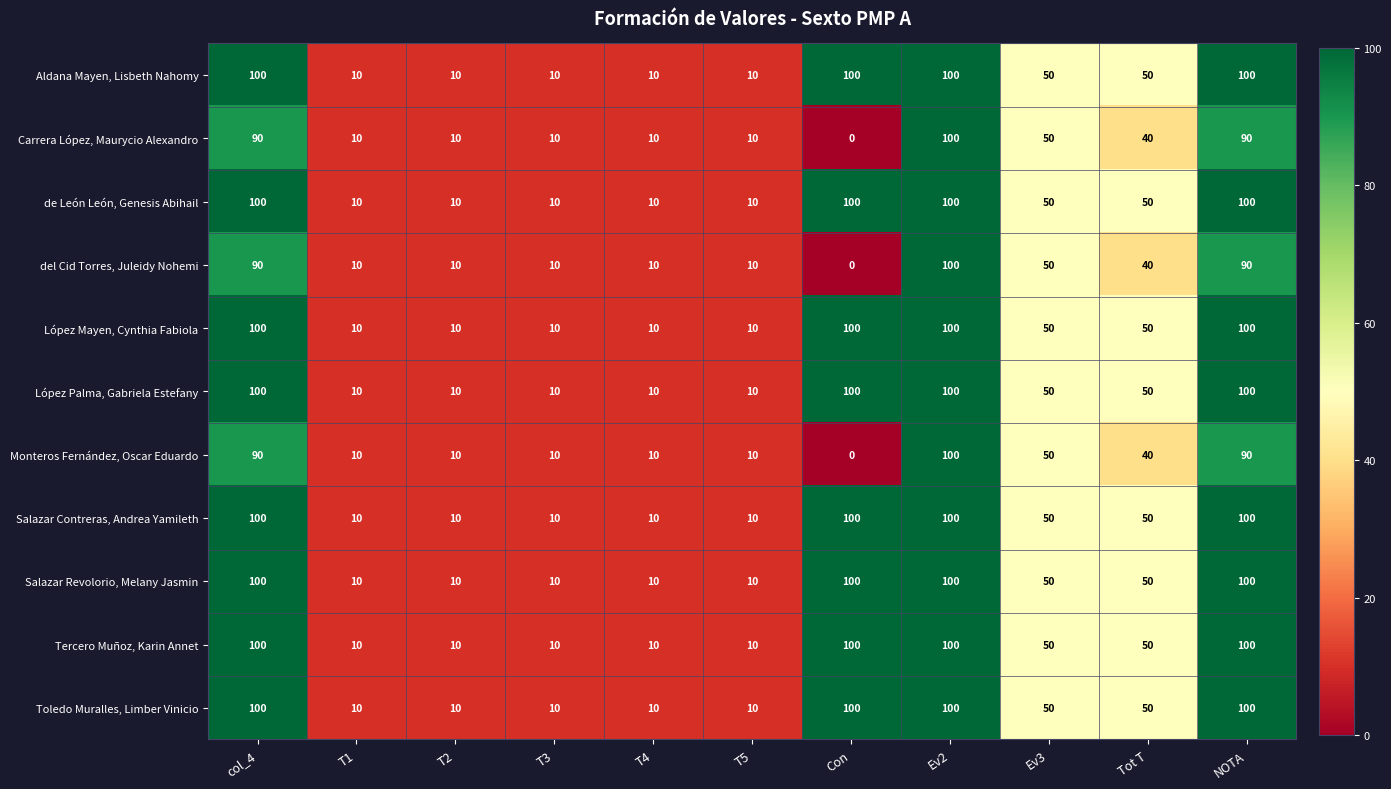

How many Toledo Muralles, Limber Vinicio values are between 10 and 100?

11